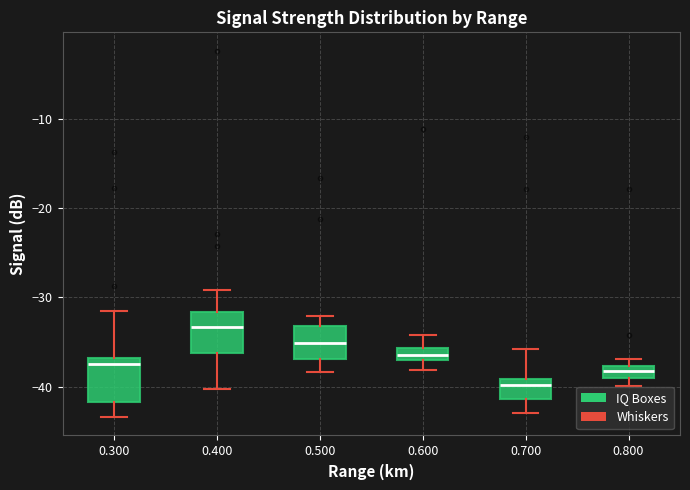

Where is the upper edge of the box at x = 0.600 on the y-axis? The values are not printed on the chart, so give them approximately, as read against the axis.

-36